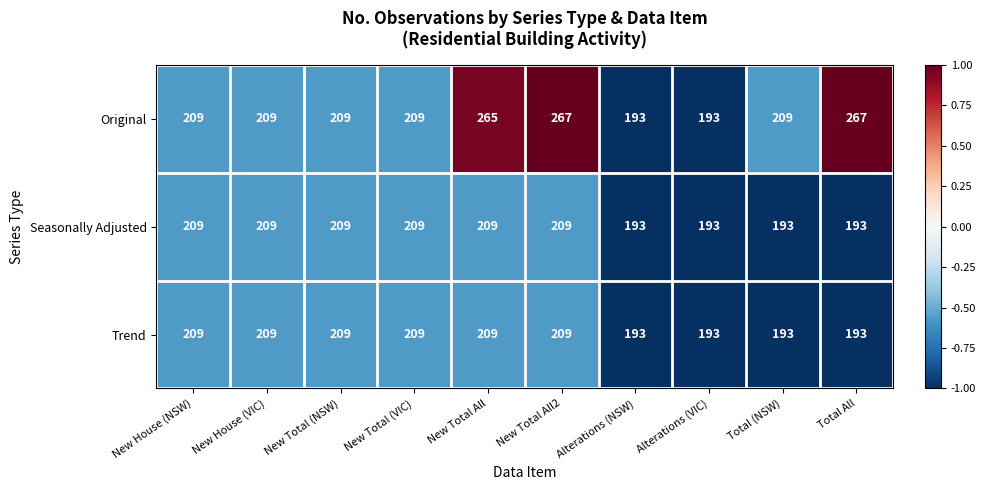

Which series has the largest range (max minus min)?

Original